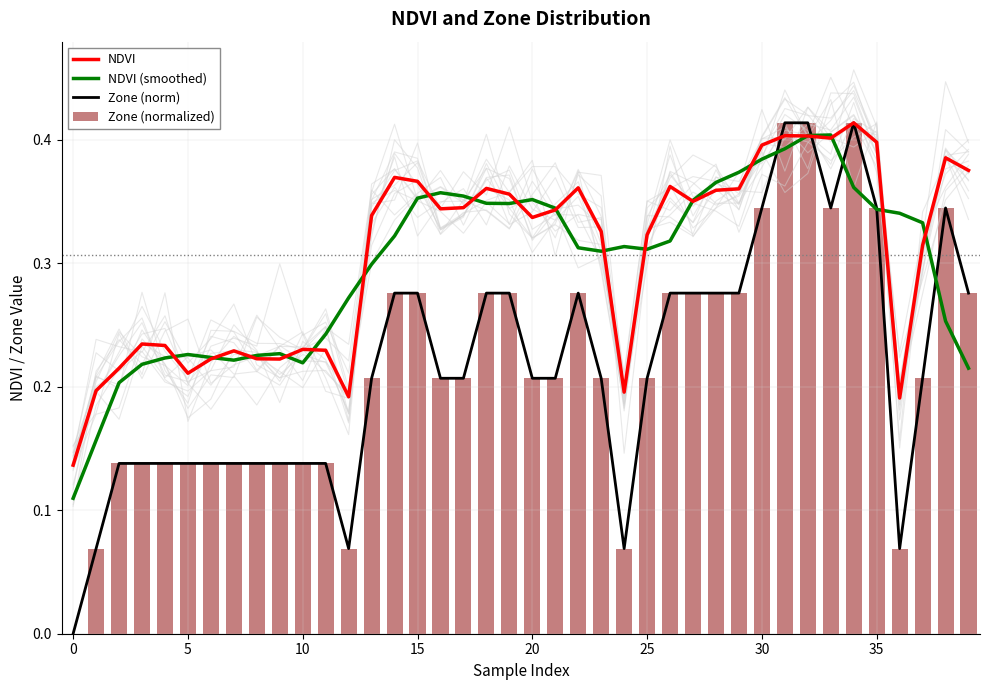

The Zone (normalized) series shows 0.2 at 5. True or false?

False